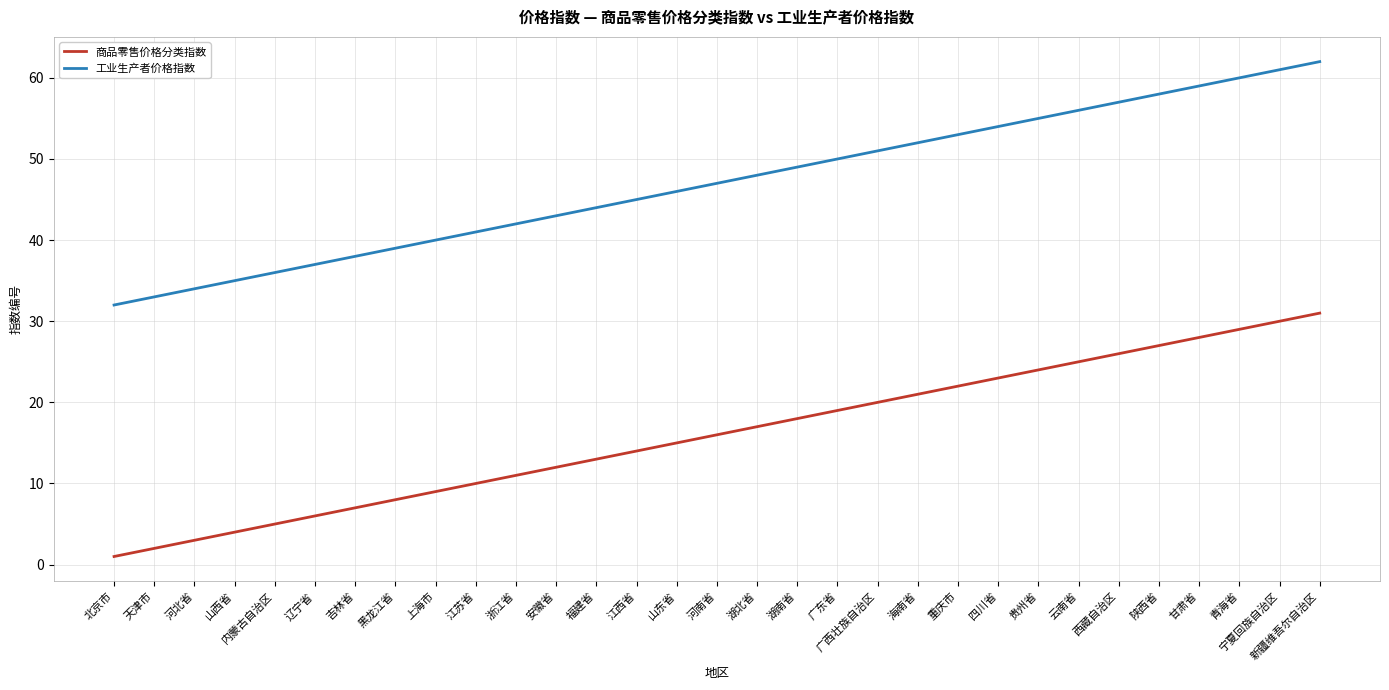

Is this an area chart (filled region under the line)?

No